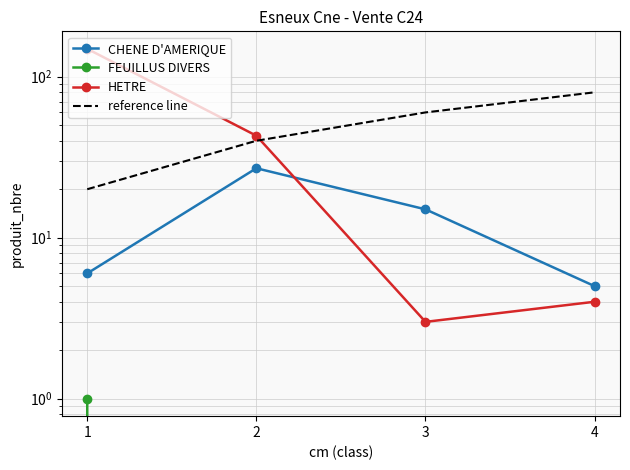

The value of HETRE at 3 is 3. True or false?

True